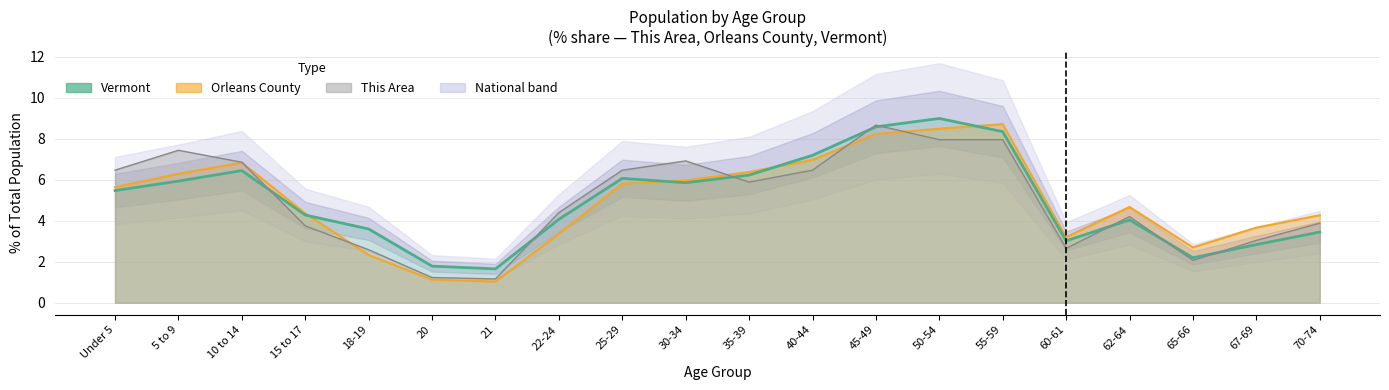

What is the change in value from Under 5 to 45-49?

+3.1